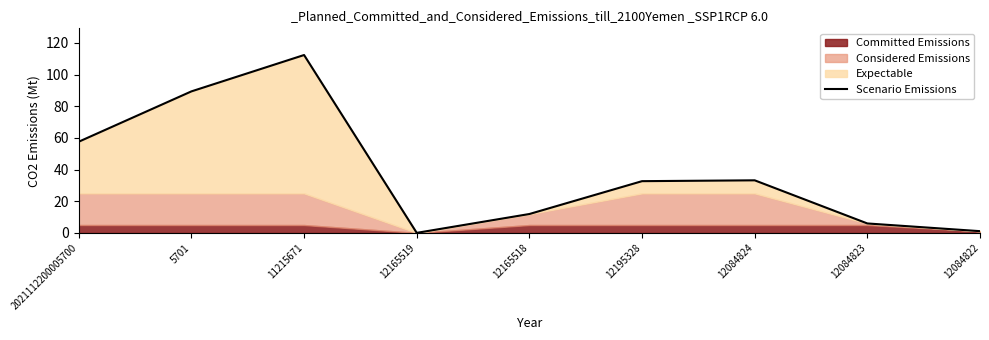

Reading right to left, list all the values displayed in this chart.

1.1	6.0	33.2	32.7	12.0	0.1	112.3	89.4	57.6